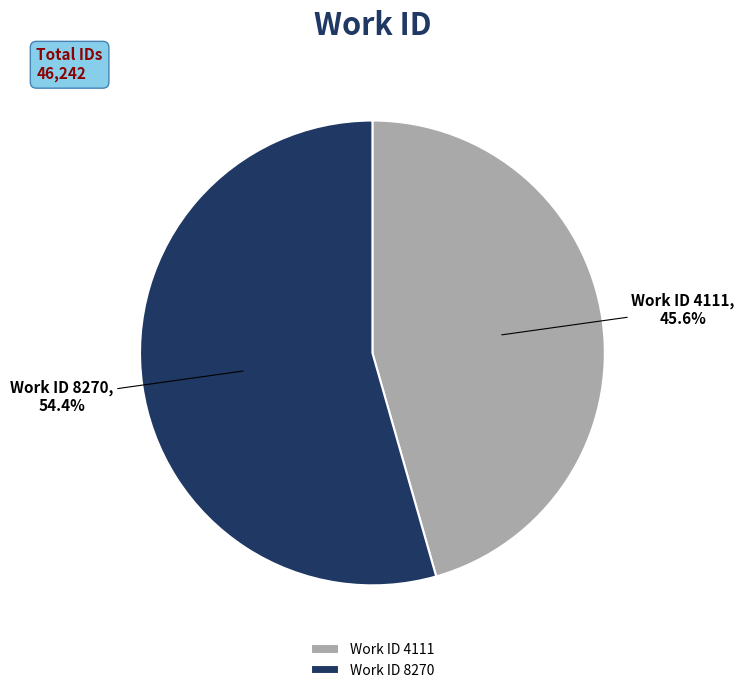

Which has a higher value, Work ID 8270 or Work ID 4111?

Work ID 8270